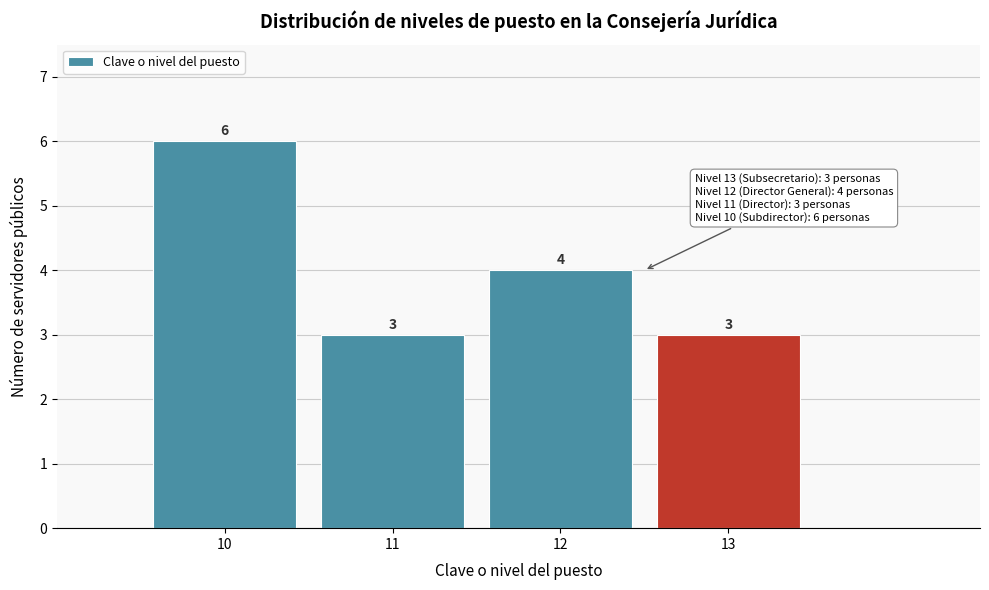

How tall is the bar that spans 12.5 to 13.5 on the x-axis?

3